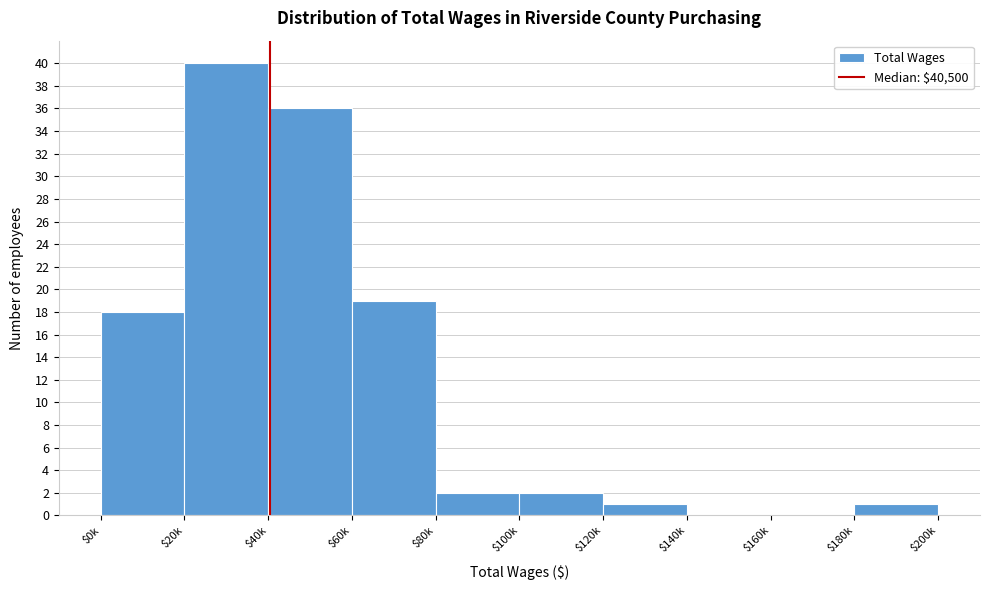

Which category has the highest value across all series?

$20k